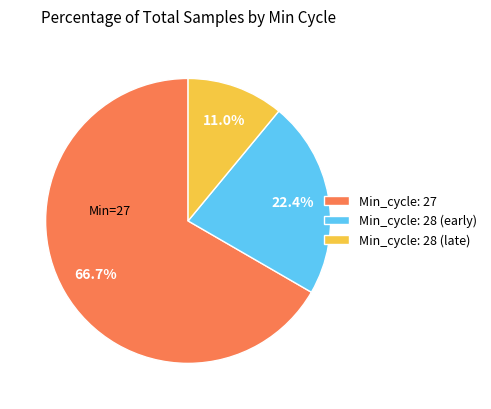

Combined, what portion of the pie is Min_cycle: 27 and Min_cycle: 28 (late)?

77.6%